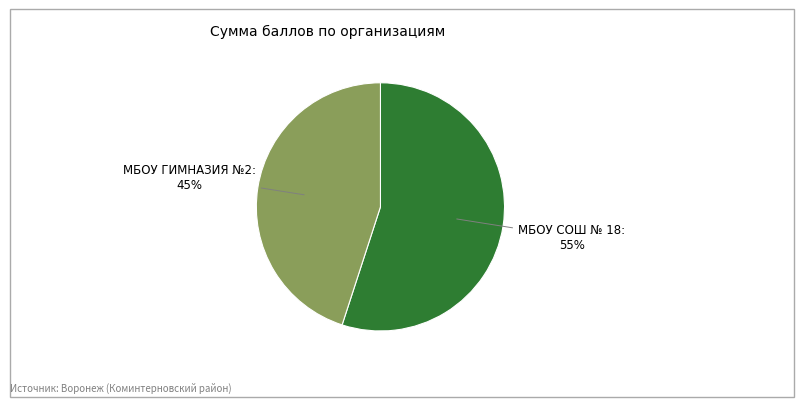

To the nearest percent, what is the difference between the largest and smallest slice percentages?

10%